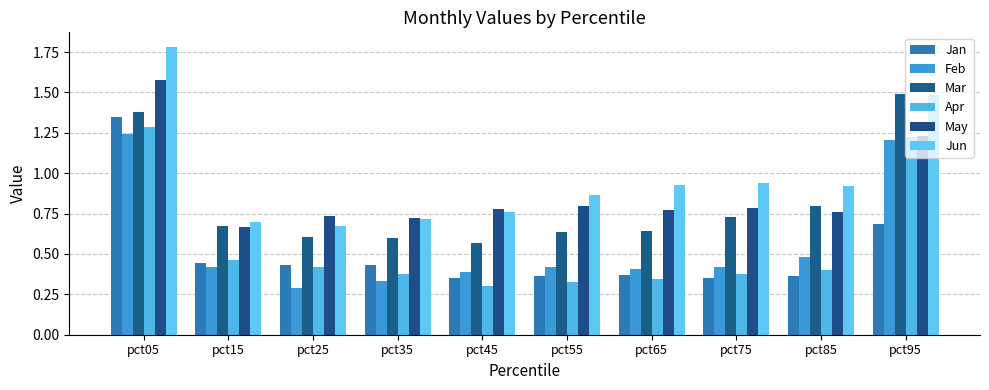

What is the average value of the Jan series?

0.5